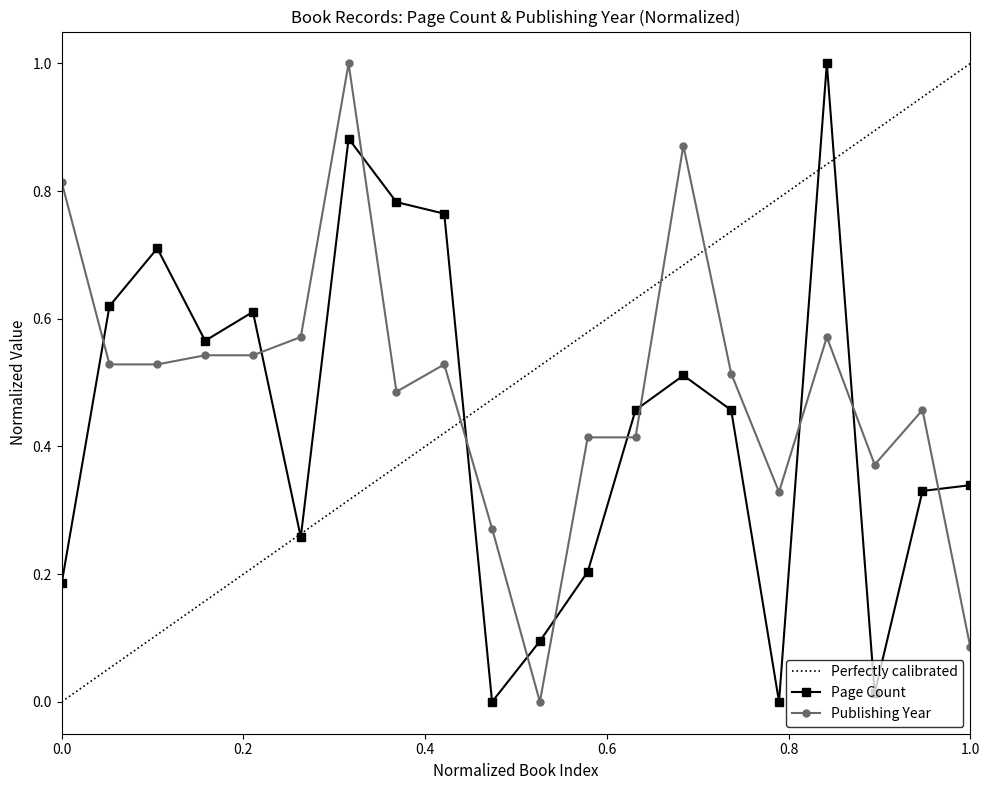

Which series ends up on top after the final intersection of Page Count and Publishing Year?

Page Count